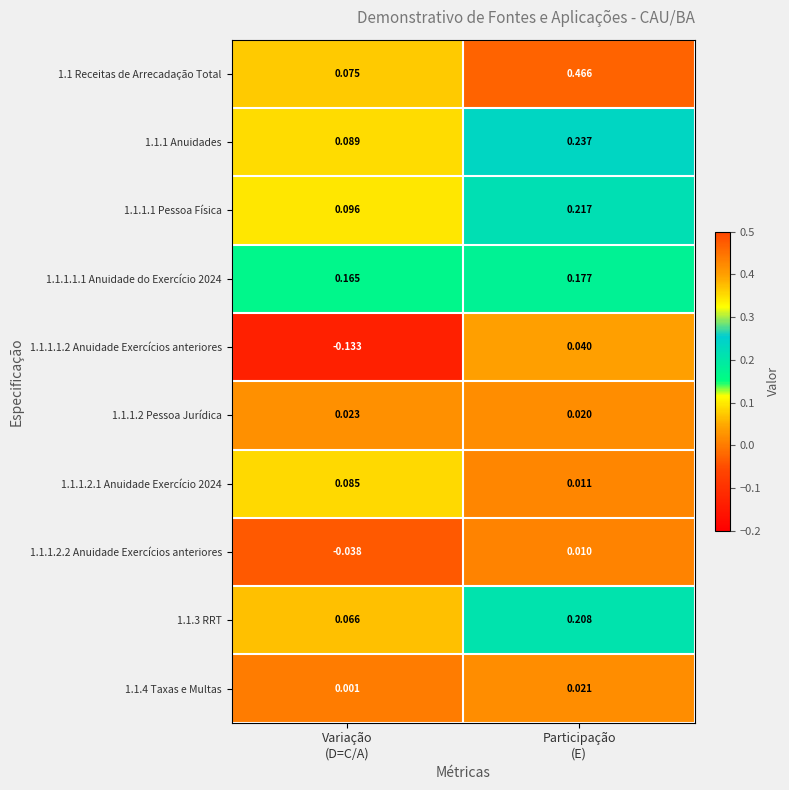

At Participação
(E), list the series in order from smallest to largest.

1.1.1.2.2 Anuidade Exercícios anteriores, 1.1.1.2.1 Anuidade Exercício 2024, 1.1.1.2 Pessoa Jurídica, 1.1.4 Taxas e Multas, 1.1.1.1.2 Anuidade Exercícios anteriores, 1.1.1.1.1 Anuidade do Exercício 2024, 1.1.3 RRT, 1.1.1.1 Pessoa Física, 1.1.1 Anuidades, 1.1 Receitas de Arrecadação Total